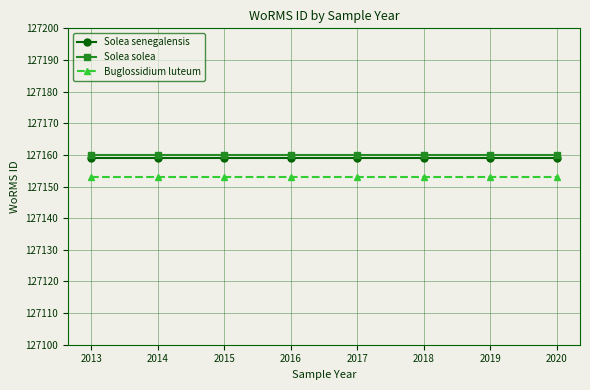

What is the sum of the Buglossidium luteum values at 2018 and 2014?

254306